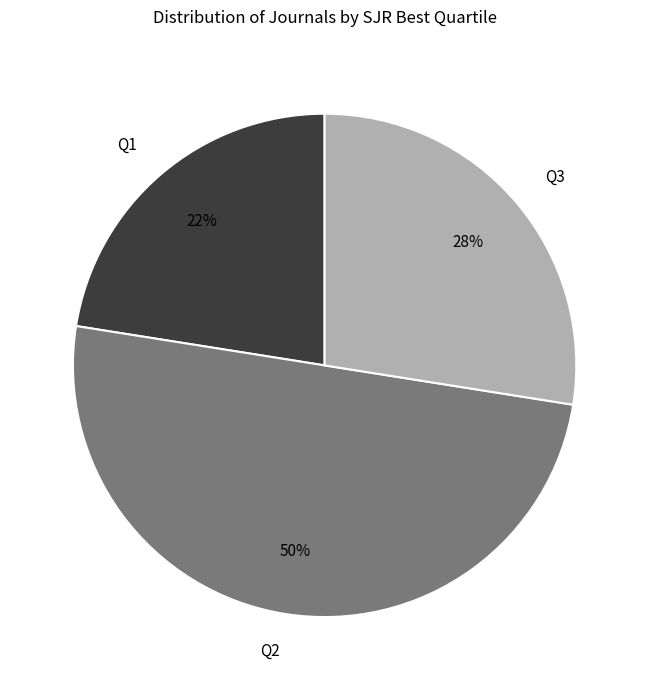

How many segments does this pie chart have?

3